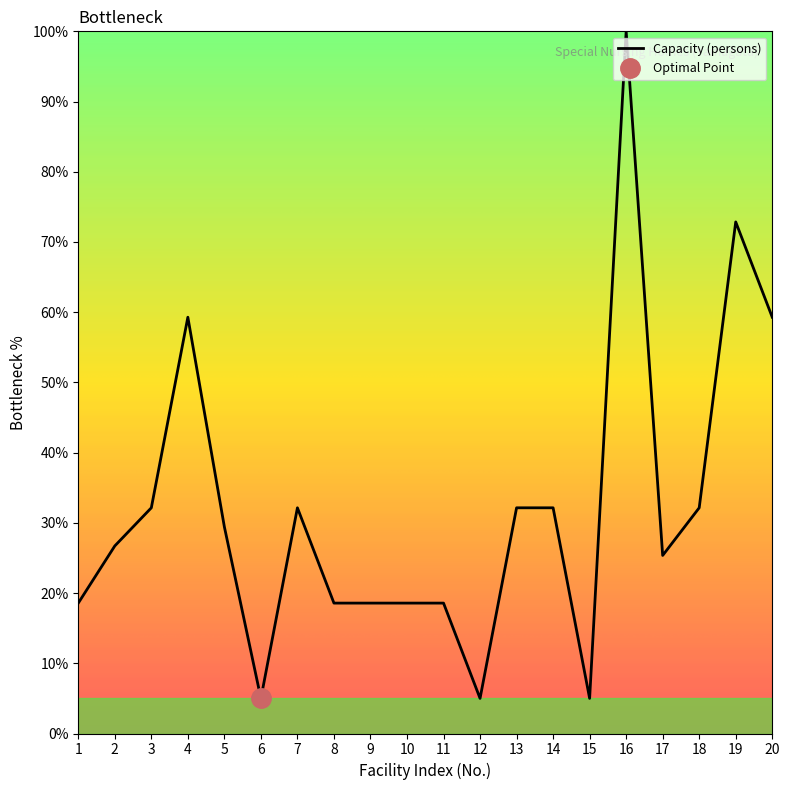

The value at 19 is 72.9. True or false?

True